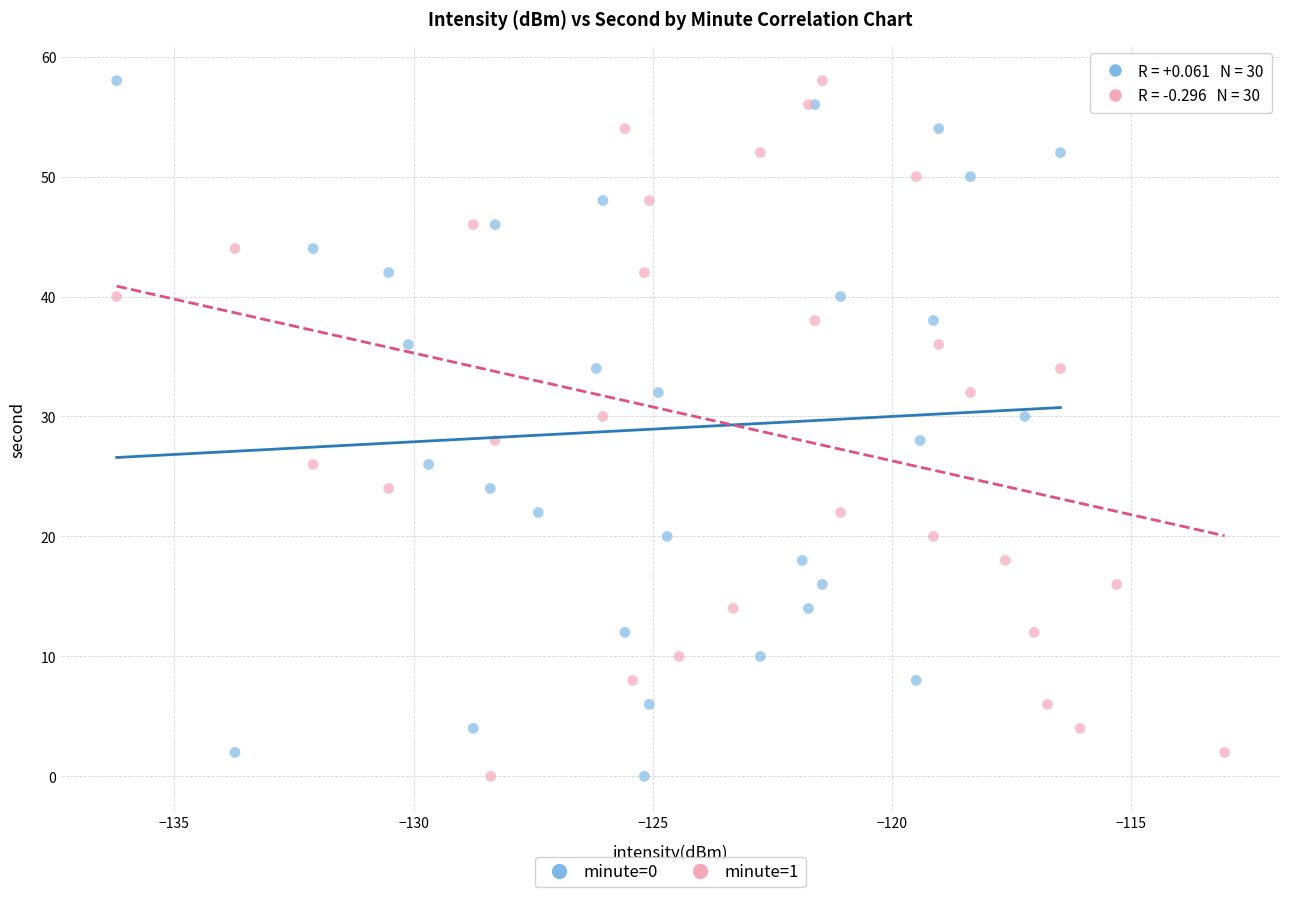

What are all the series names shown in the legend?

minute=0, minute=1